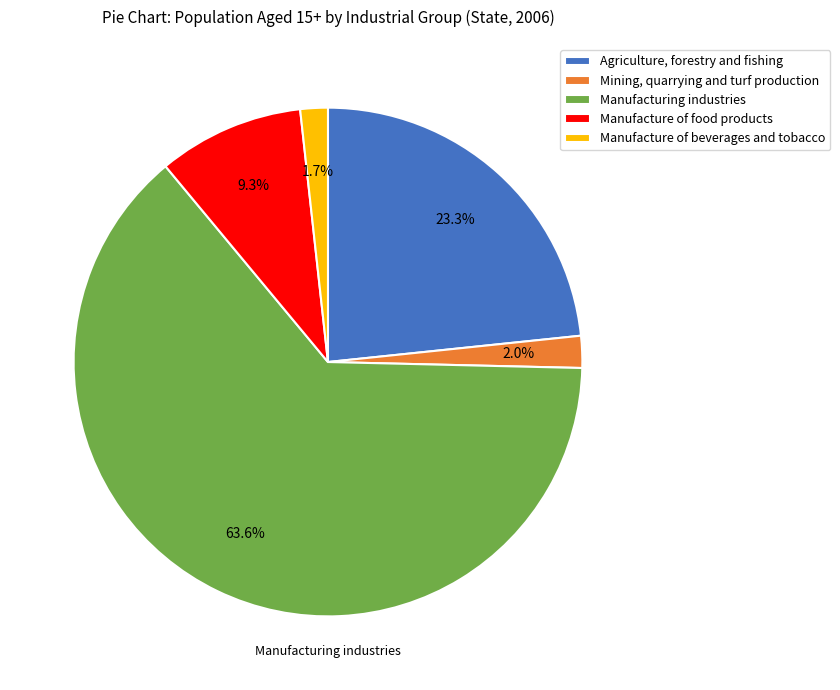

Is it true that Manufacturing industries is 76% of the pie?

False